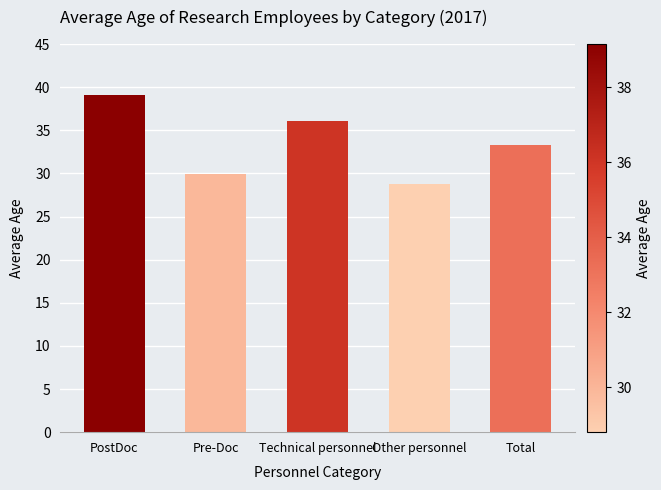

Does the chart contain any negative values?

No